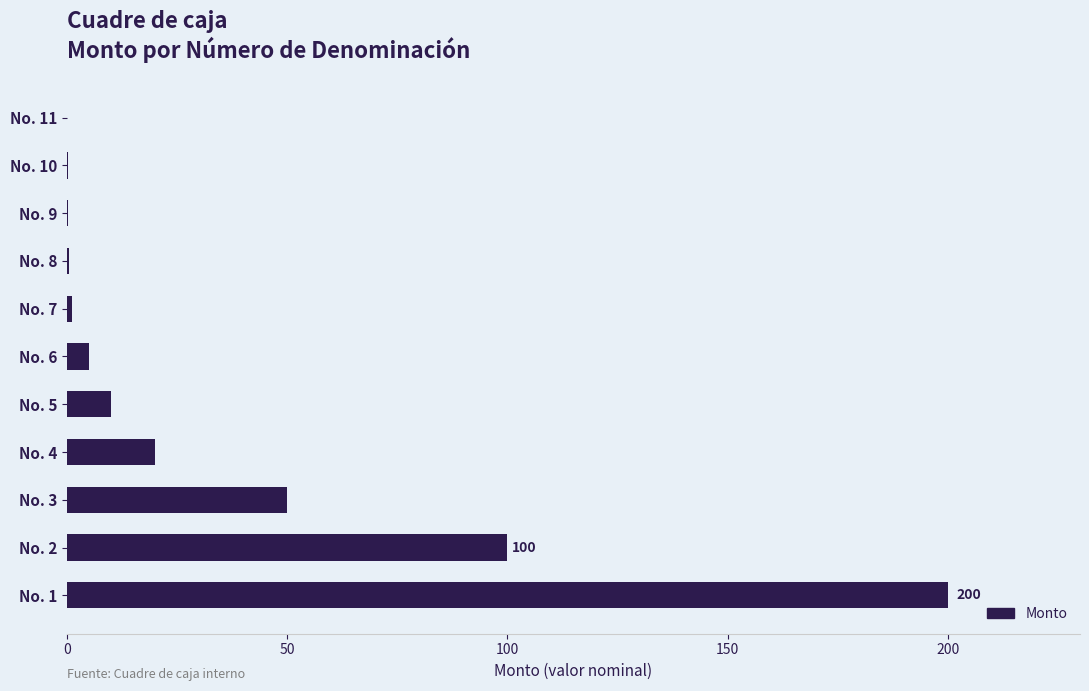

What is the change in value from No. 5 to No. 6?

-5.0